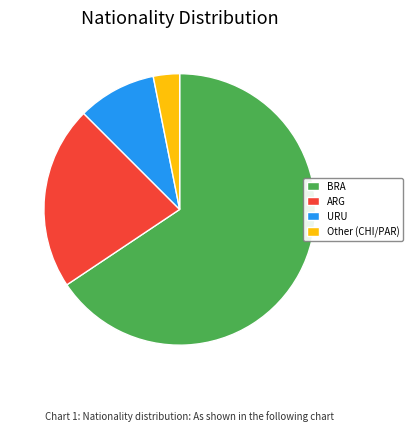

Combined, do ARG and Other (CHI/PAR) account for over 50%?

No